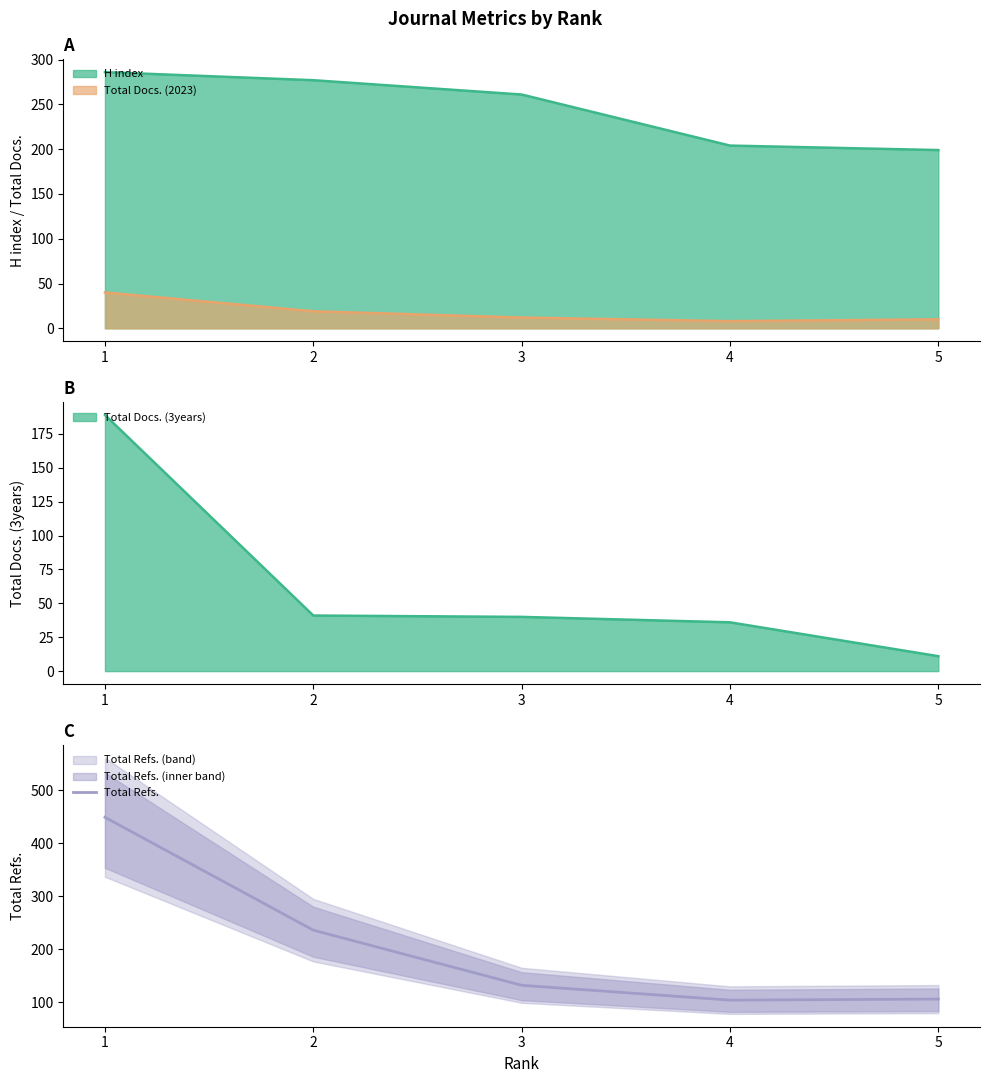

Which has a higher value, 2 or 1?

1